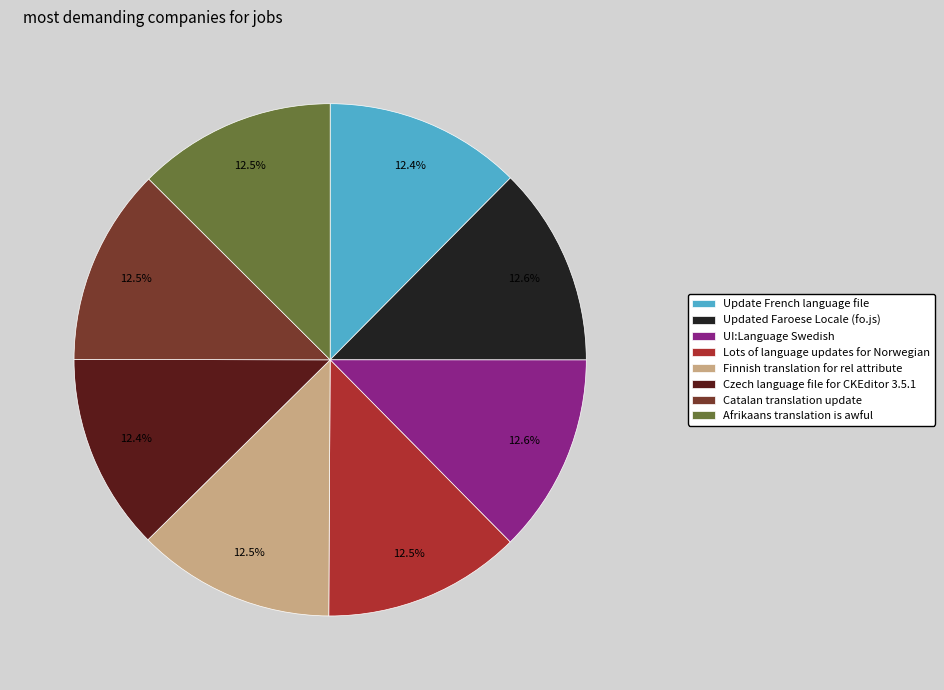

To the nearest percent, what portion does Updated Faroese Locale (fo.js) represent?

13%